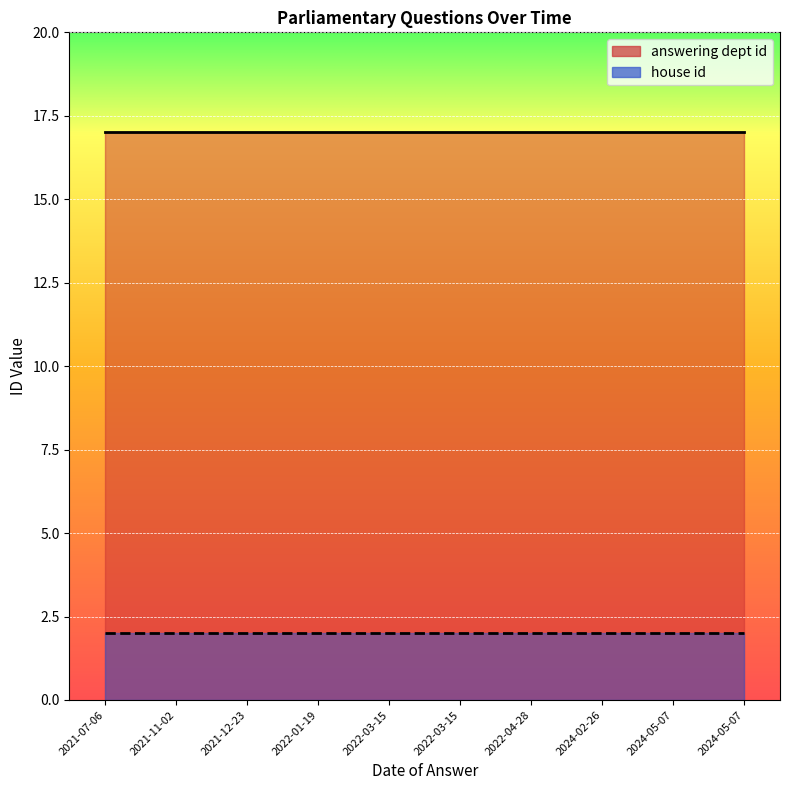

Reading left to right, transcribe all the data shown in this chart.

answering dept id: 2021-07-06=17	2021-11-02=17	2021-12-23=17	2022-01-19=17	2022-03-15=17	2022-03-15=17	2022-04-28=17	2024-02-26=17	2024-05-07=17	2024-05-07=17
house id: 2021-07-06=2	2021-11-02=2	2021-12-23=2	2022-01-19=2	2022-03-15=2	2022-03-15=2	2022-04-28=2	2024-02-26=2	2024-05-07=2	2024-05-07=2